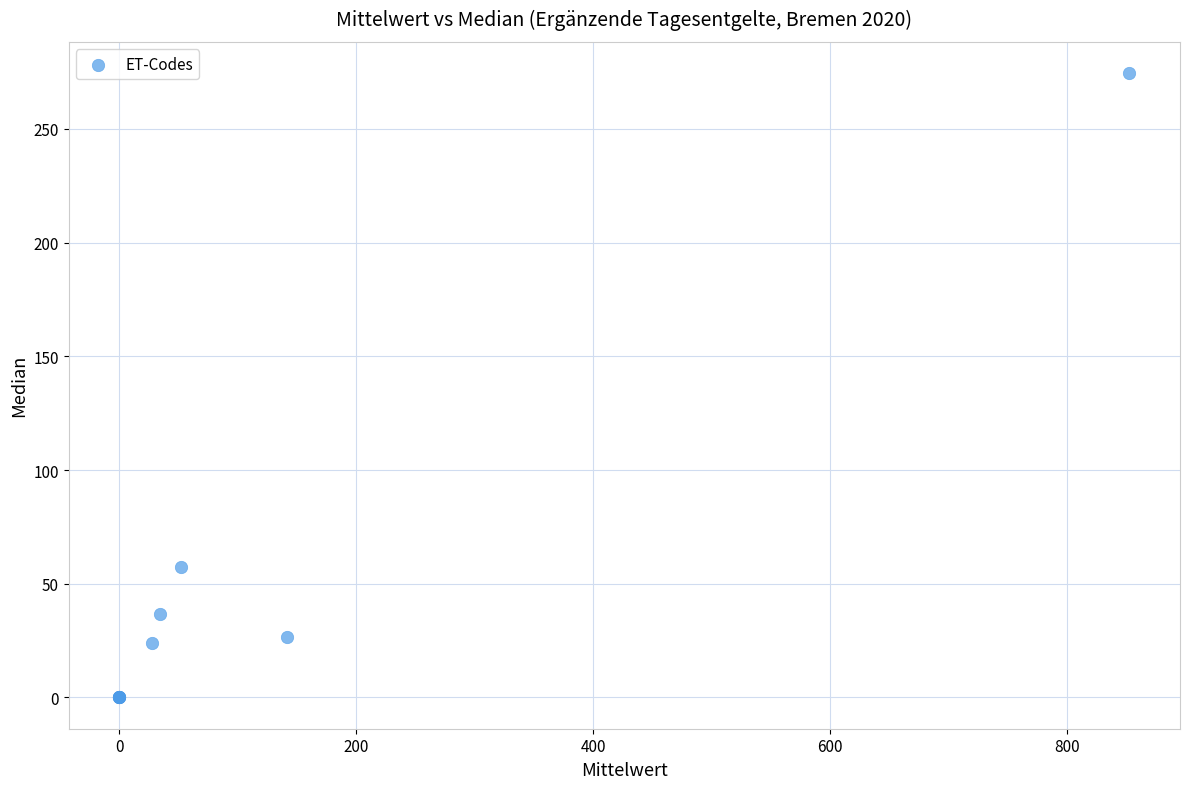

What Y value in the scatter plot is closest to 137?

57.5